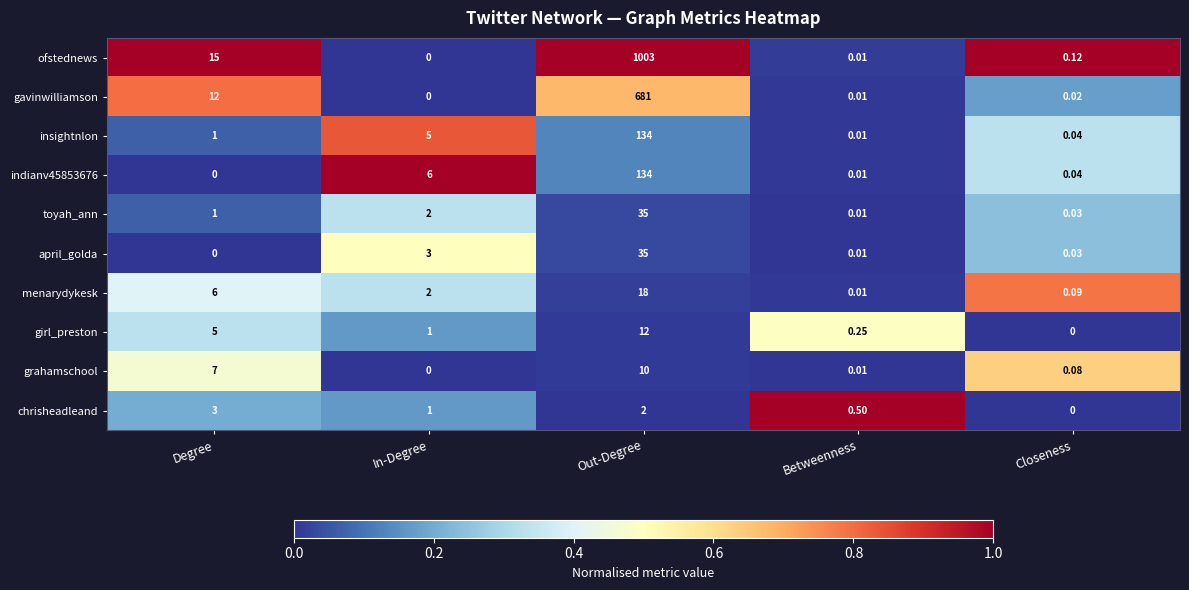

At how many categories does at least one series exceed 0?

5